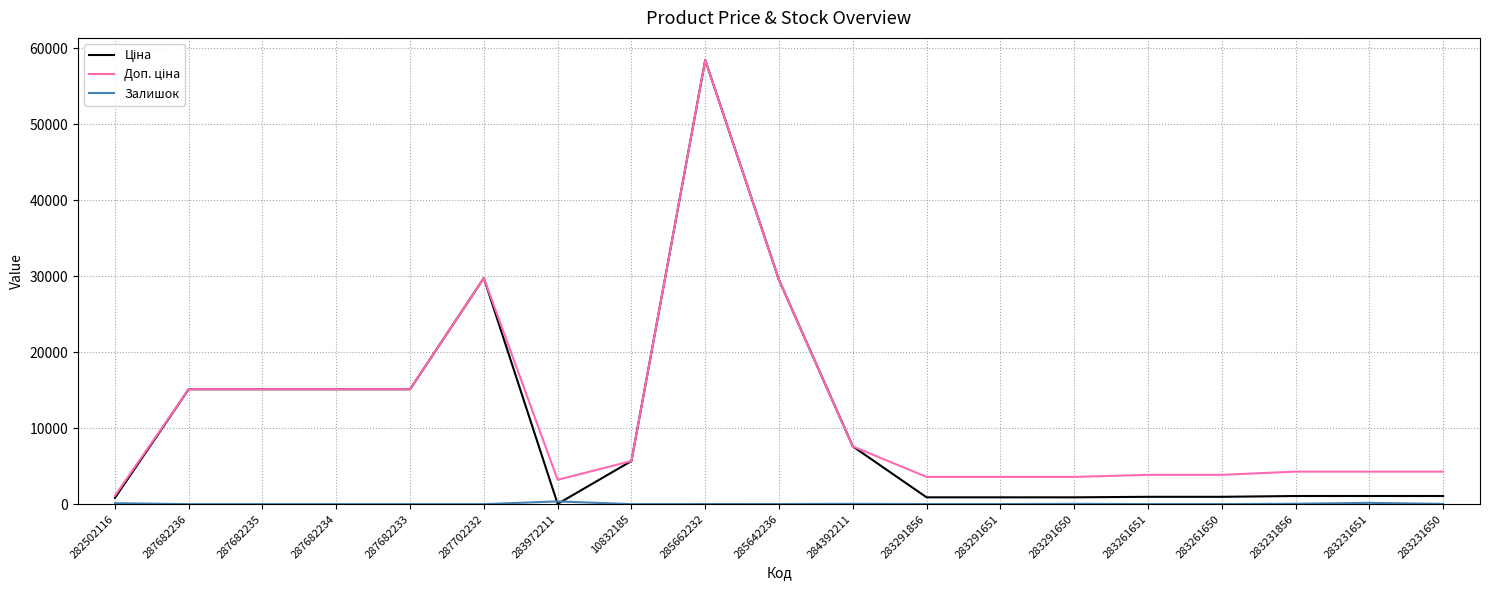

Count the number of data series in this chart.

3